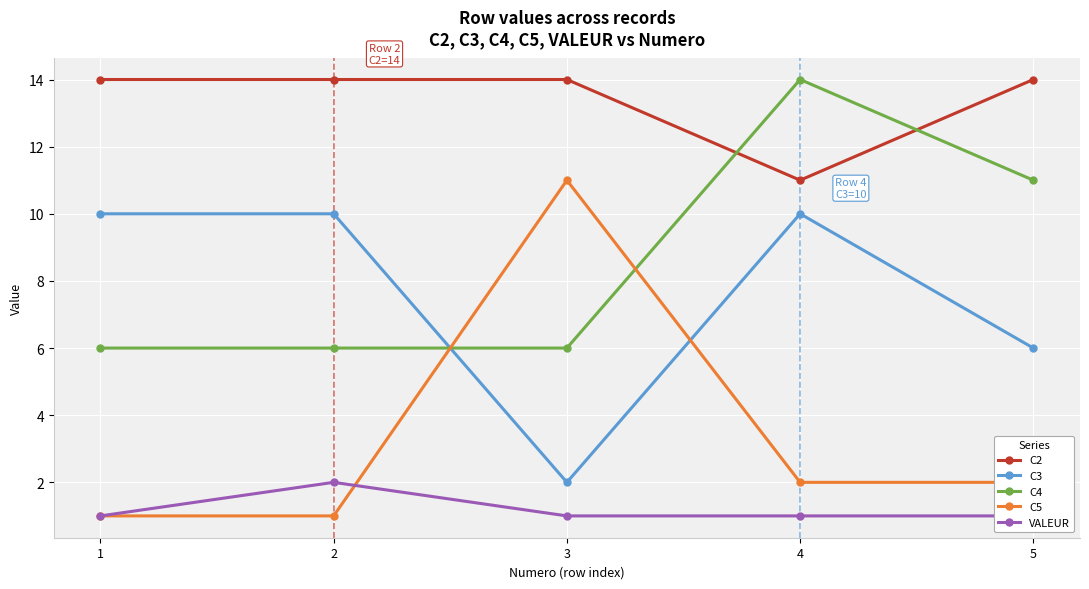

What is the difference between the second highest and minimum values in the C4 series?

5